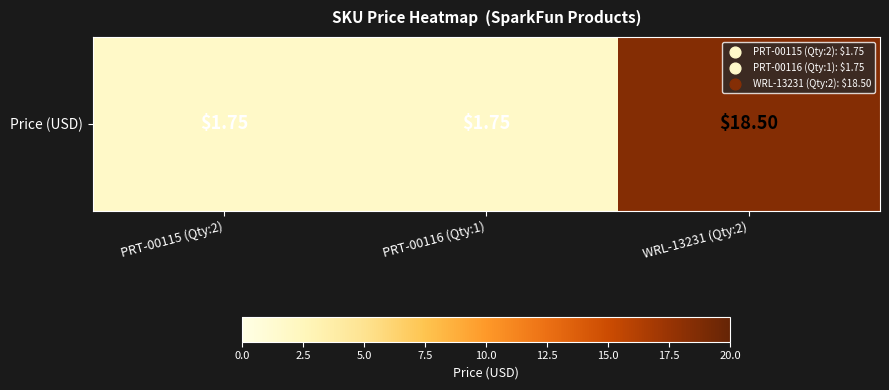

At which category does the chart reach its minimum across all series?

PRT-00115 (Qty:2)